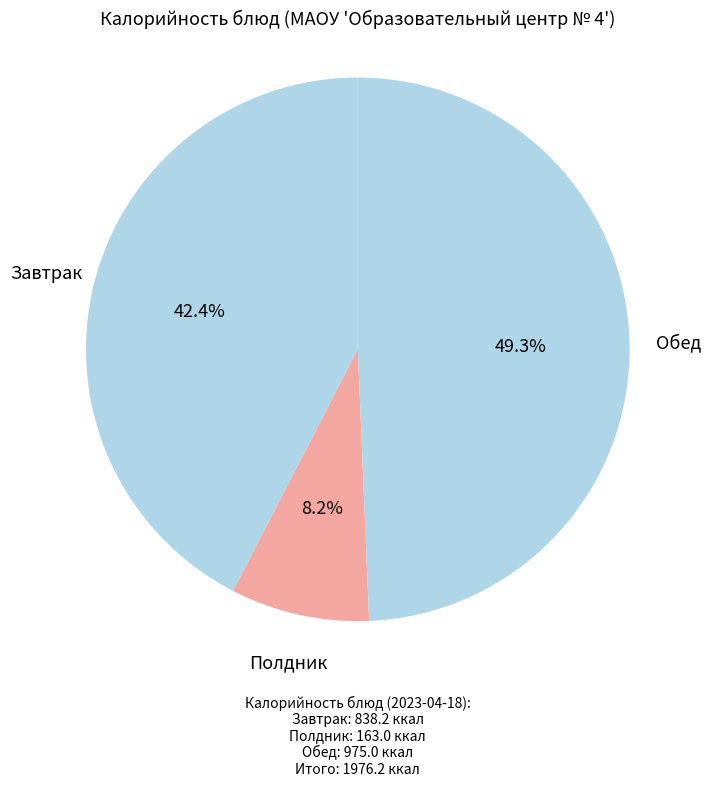

Between Обед and Завтрак, which is larger?

Обед